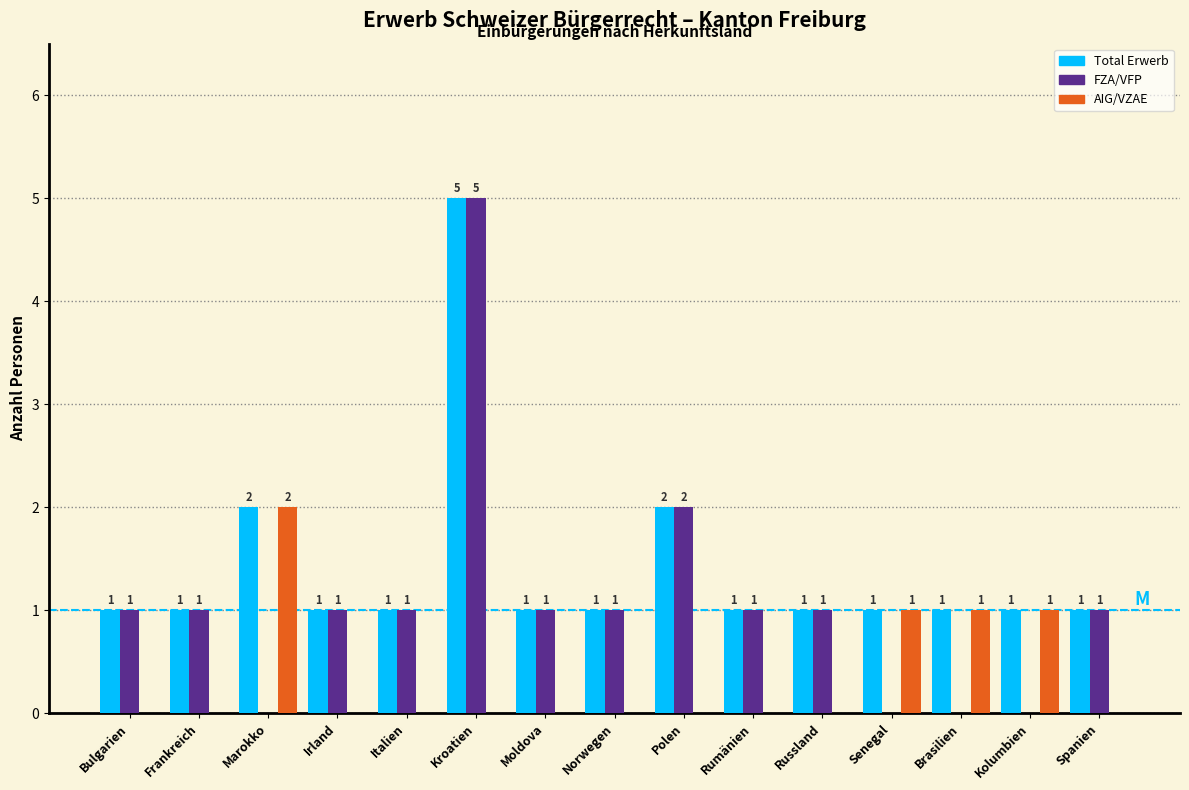

Reading left to right, extract all data points from this chart.

Total Erwerb: Bulgarien=1	Frankreich=1	Marokko=2	Irland=1	Italien=1	Kroatien=5	Moldova=1	Norwegen=1	Polen=2	Rumänien=1	Russland=1	Senegal=1	Brasilien=1	Kolumbien=1	Spanien=1
FZA/VFP: Bulgarien=1	Frankreich=1	Marokko=0	Irland=1	Italien=1	Kroatien=5	Moldova=1	Norwegen=1	Polen=2	Rumänien=1	Russland=1	Senegal=0	Brasilien=0	Kolumbien=0	Spanien=1
AIG/VZAE: Bulgarien=0	Frankreich=0	Marokko=2	Irland=0	Italien=0	Kroatien=0	Moldova=0	Norwegen=0	Polen=0	Rumänien=0	Russland=0	Senegal=1	Brasilien=1	Kolumbien=1	Spanien=0